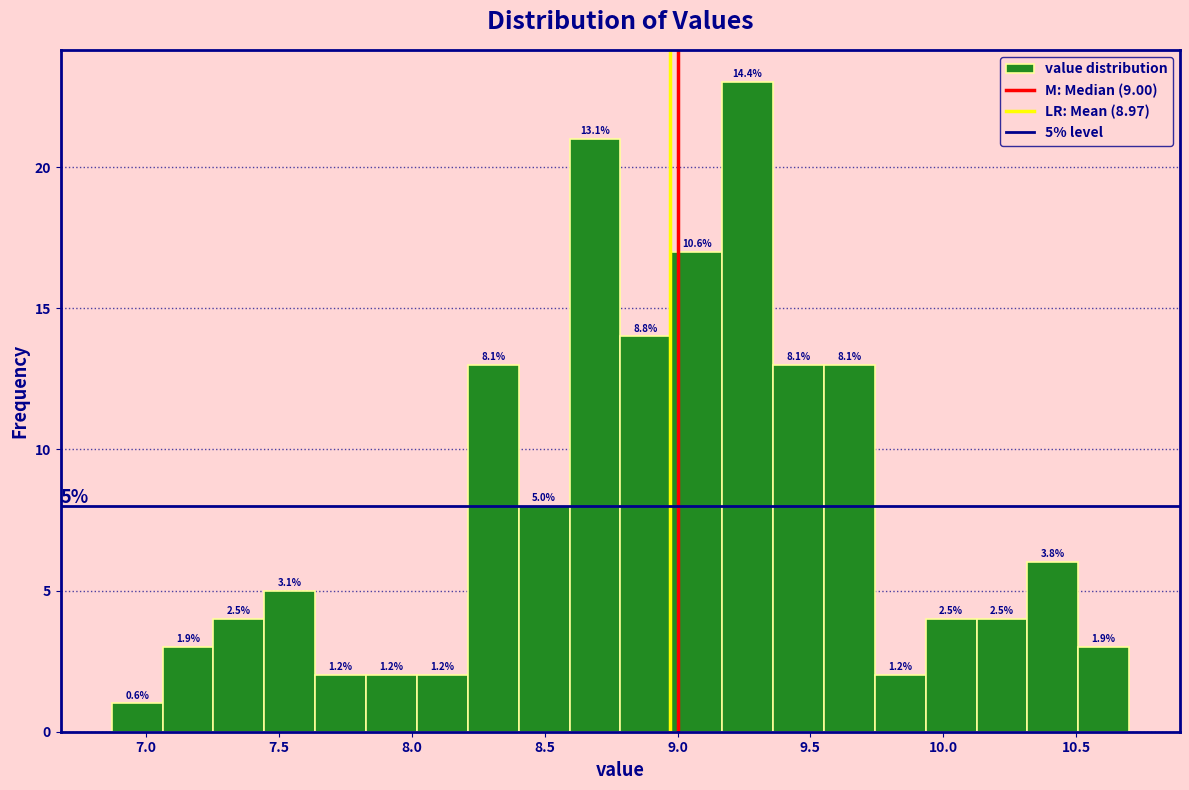

Read against the x-axis, roughly where is the centre of the tallest bar?

9.25